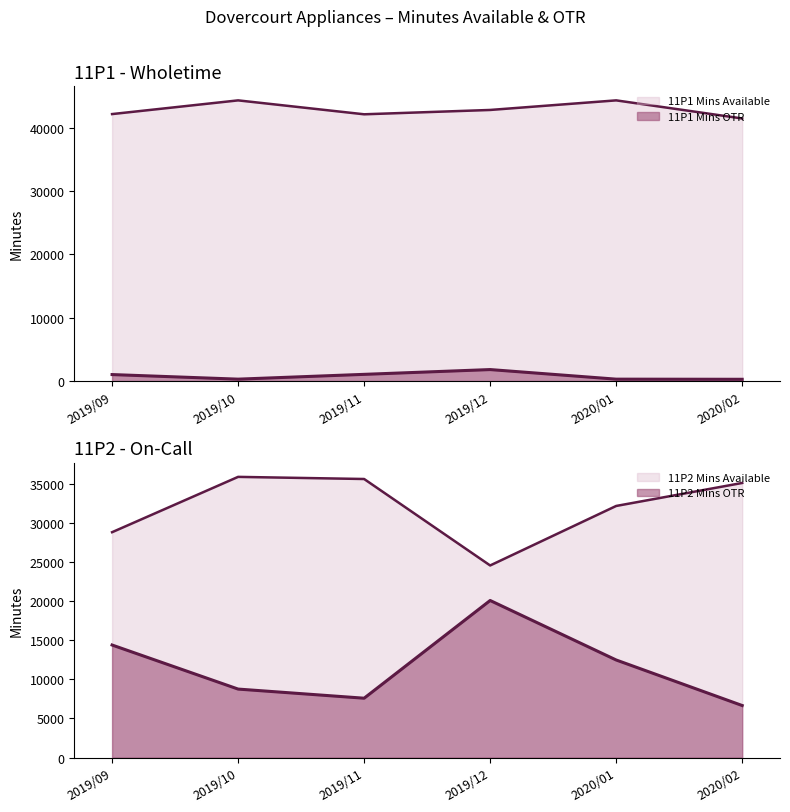

Where is the first local minimum for 11P1 Mins Available?

2019/11